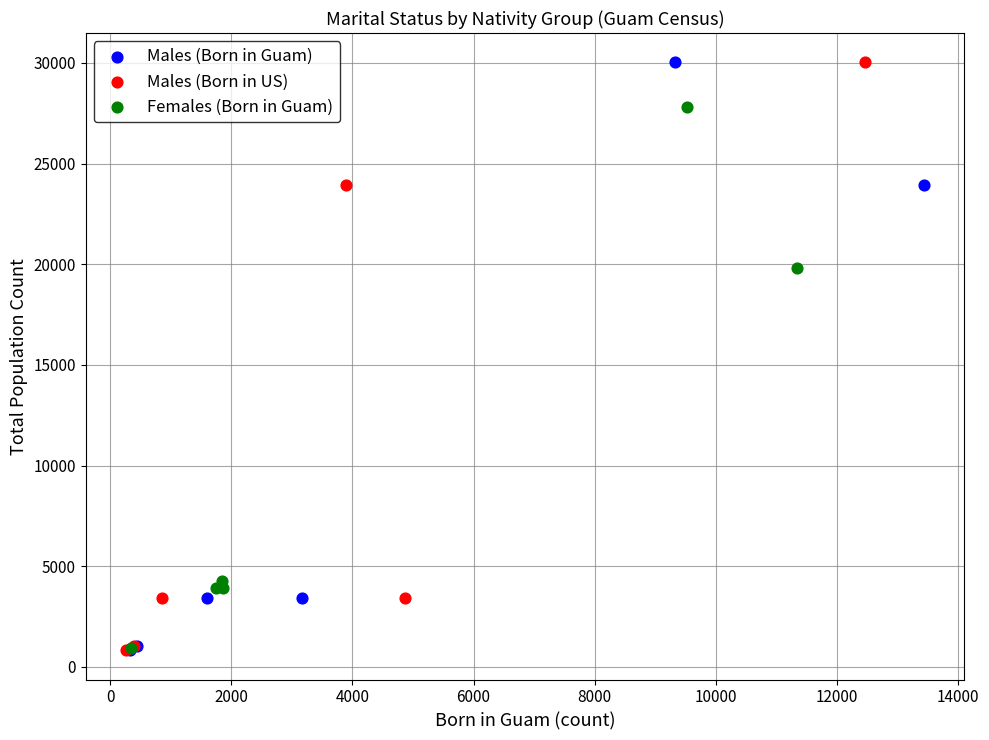

What are all the series names shown in the legend?

Males (Born in Guam), Males (Born in US), Females (Born in Guam)